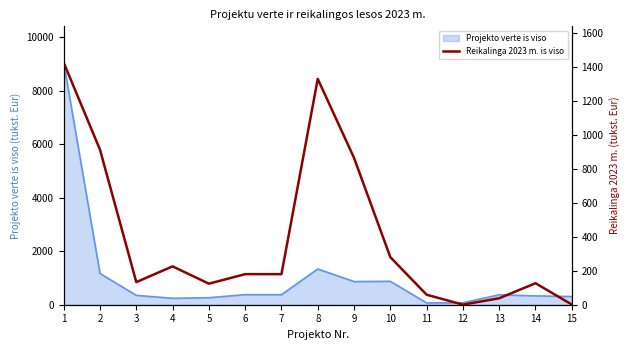

The value of Projekto verte is viso at 10 is 875.2. True or false?

True